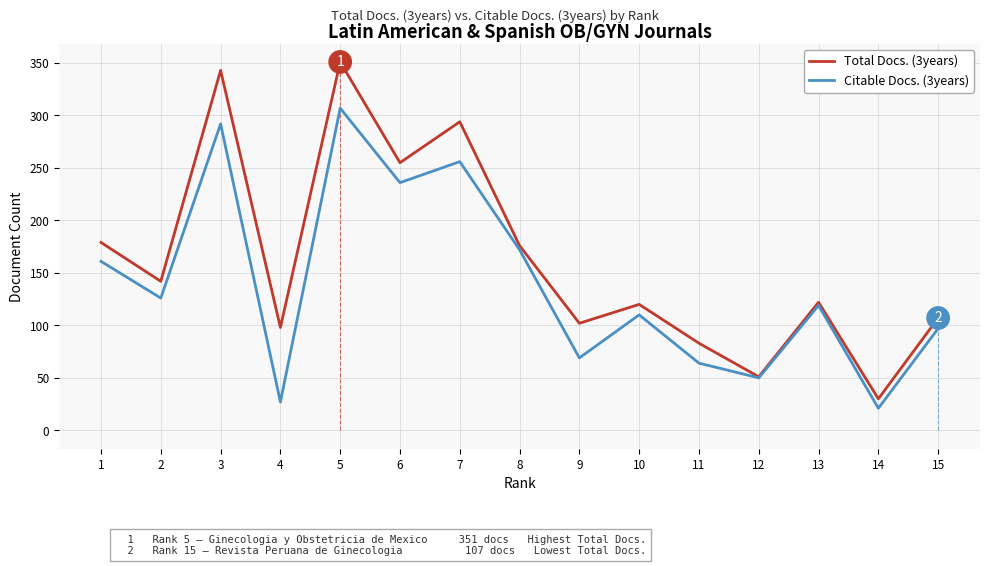

At how many categories does at least one series exceed 236?

4